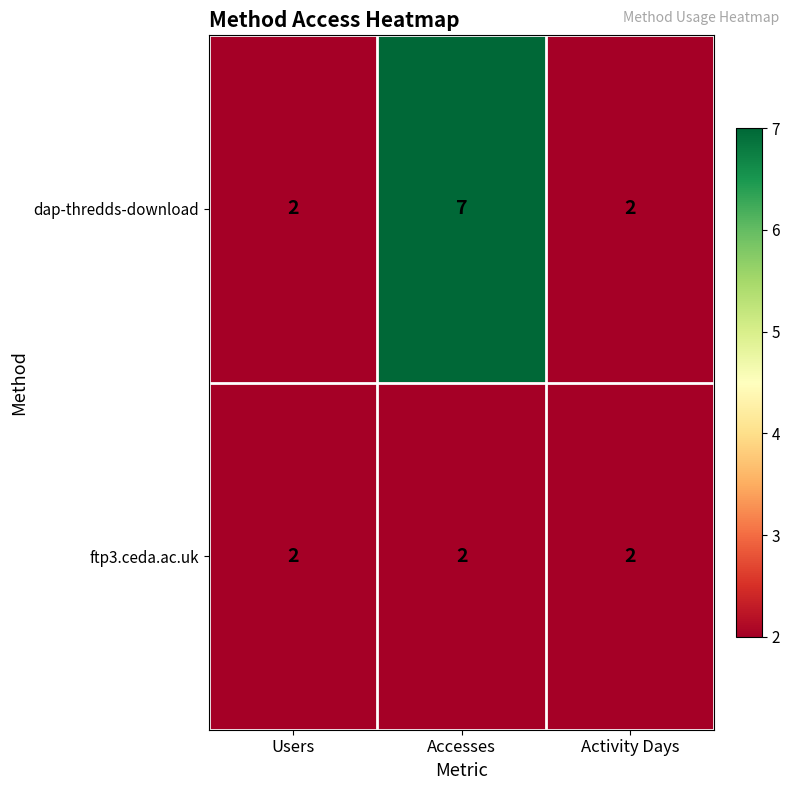

What is the smallest value displayed?

2